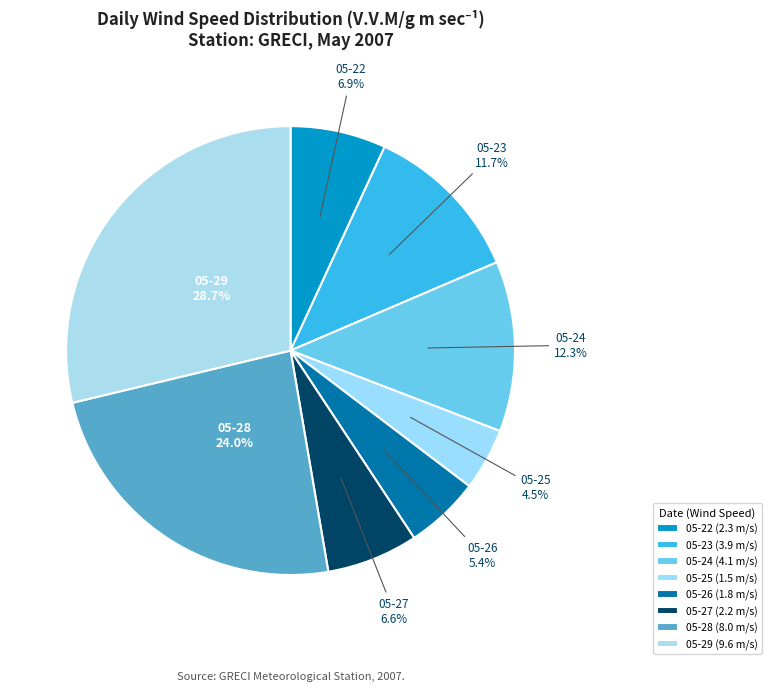

Is there any slice that represents more than half of the pie?

No